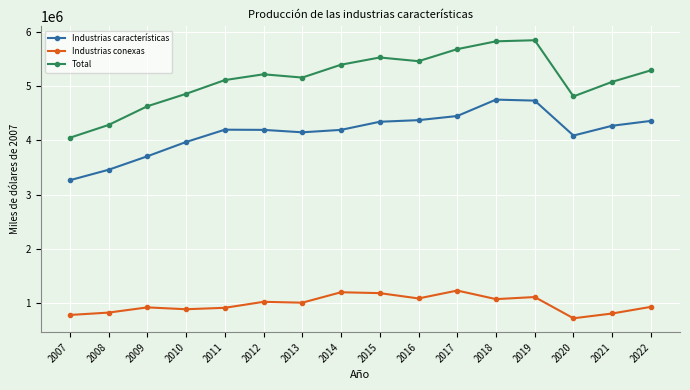

What is the approximate value of Total at 2016, to the nearest 100?

5460700